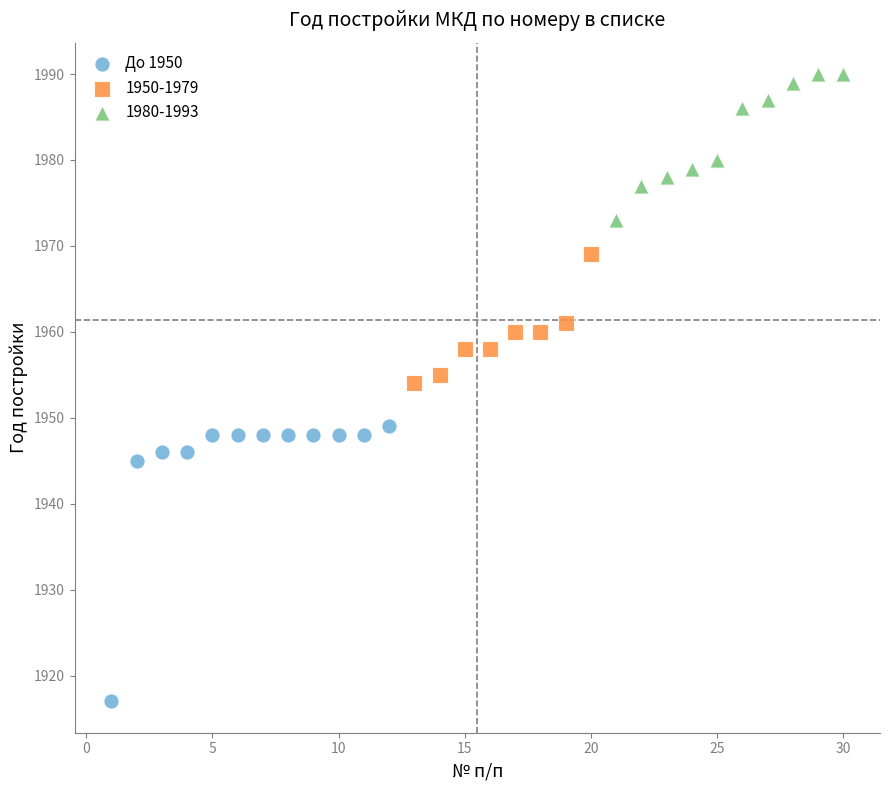

Which series has the widest spread of Y values?

До 1950